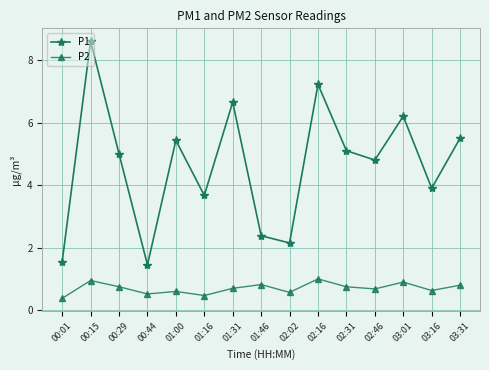

Is this an area chart (filled region under the line)?

No